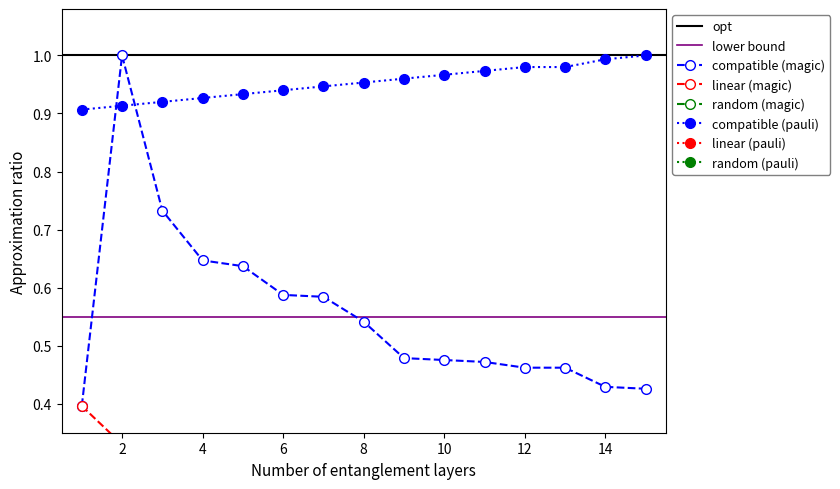

True or false: Body and col_8_pts intersect in this chart.

False